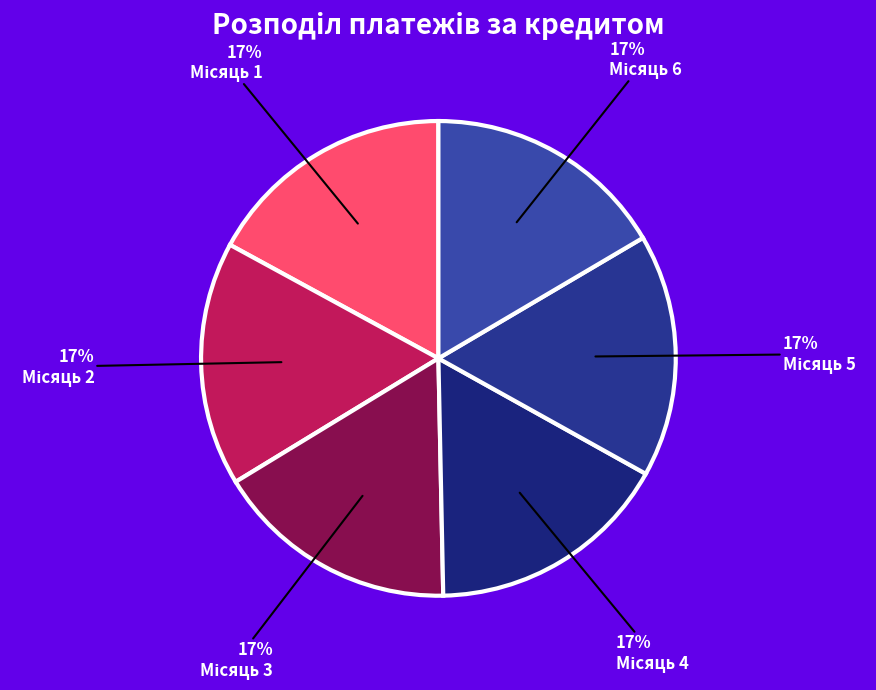

Is there any slice that represents more than half of the pie?

No